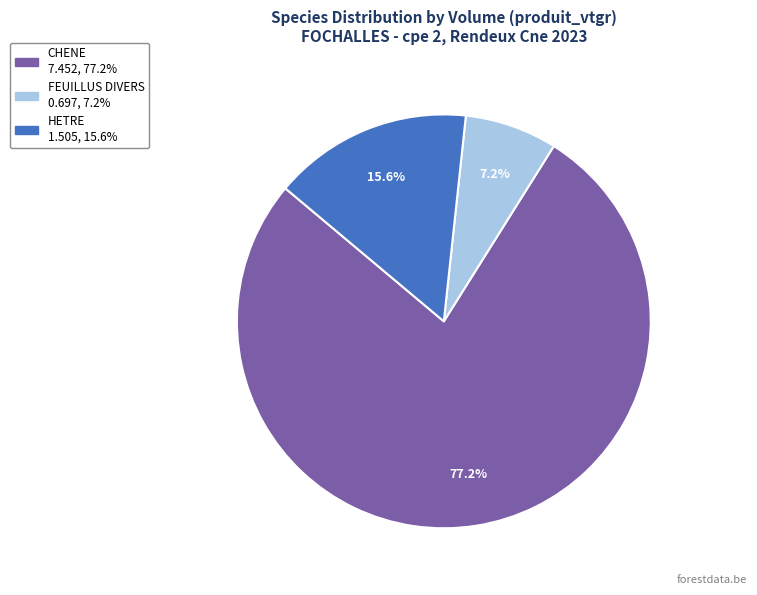

True or false: HETRE accounts for 30% of the total.

False